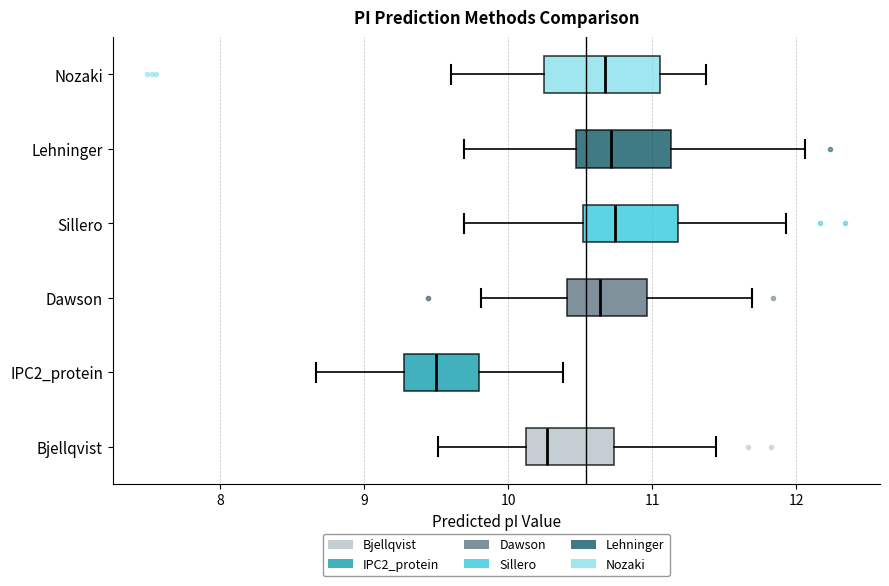

Which box has the furthest to the left median line?

IPC2_protein